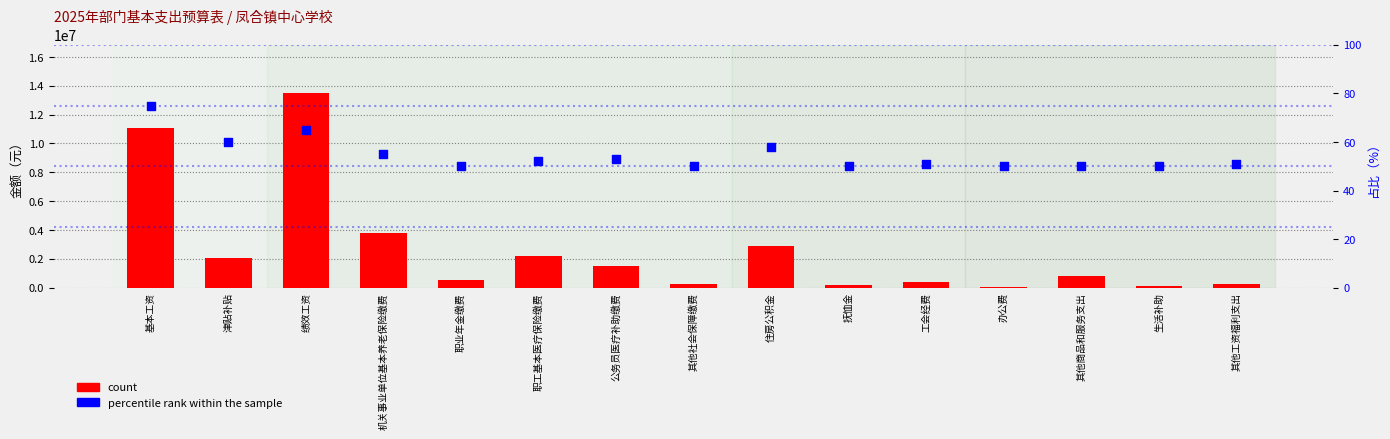

Is the value of count at 办公费 greater than the value of percentile rank within the sample at 其他社会保障缴费?

Yes